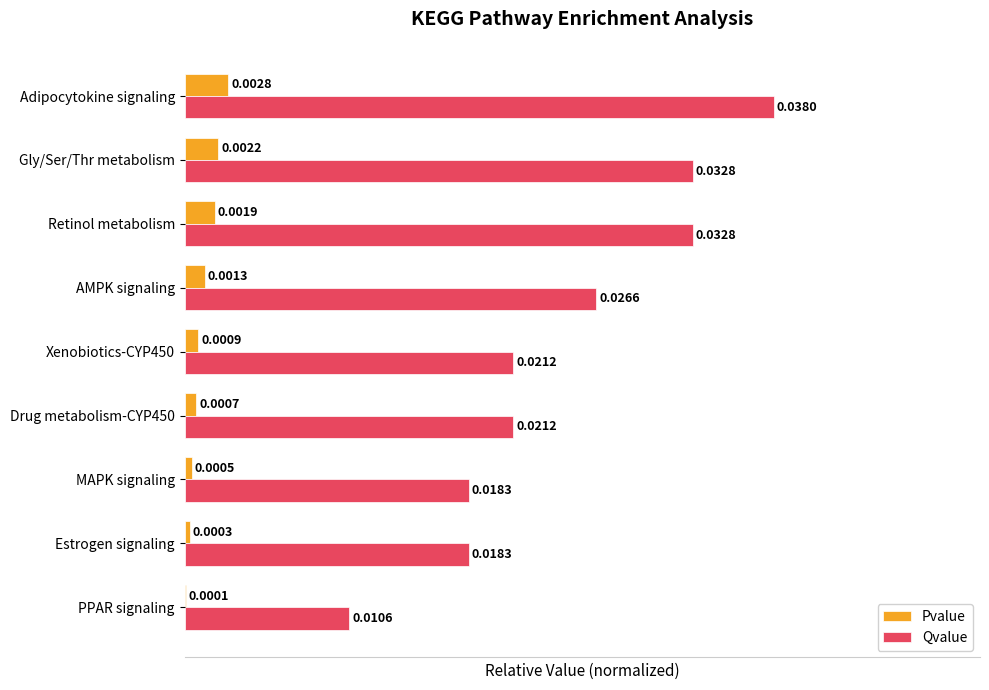

Between MAPK signaling and AMPK signaling, which series saw the biggest shift?

Qvalue